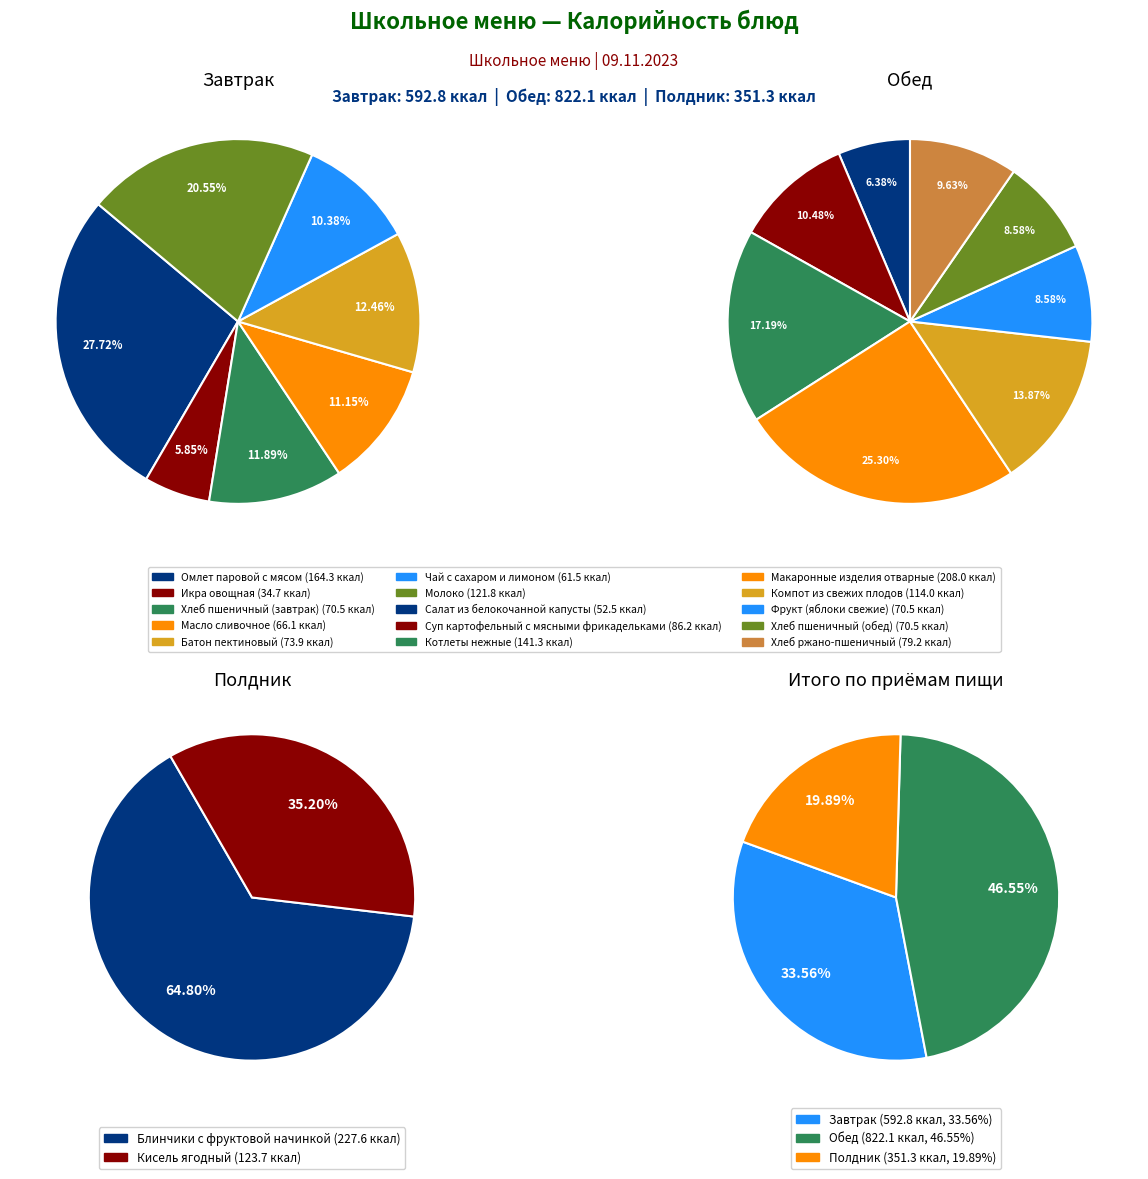

How many slices are in this pie chart?

17